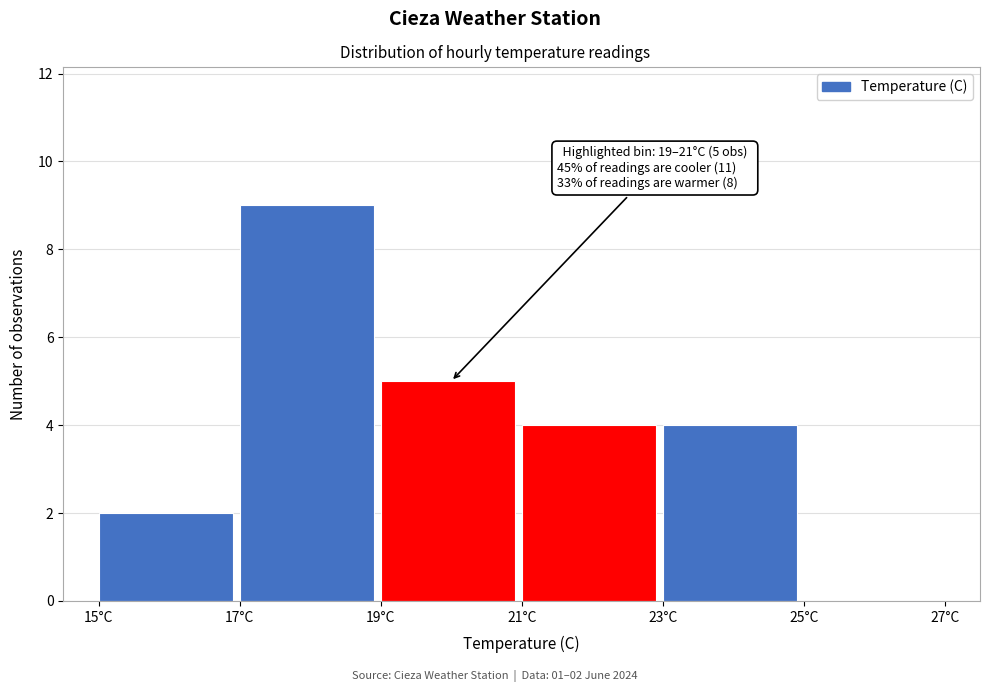

Over which range of the x-axis is the bar tallest?

17 to 19